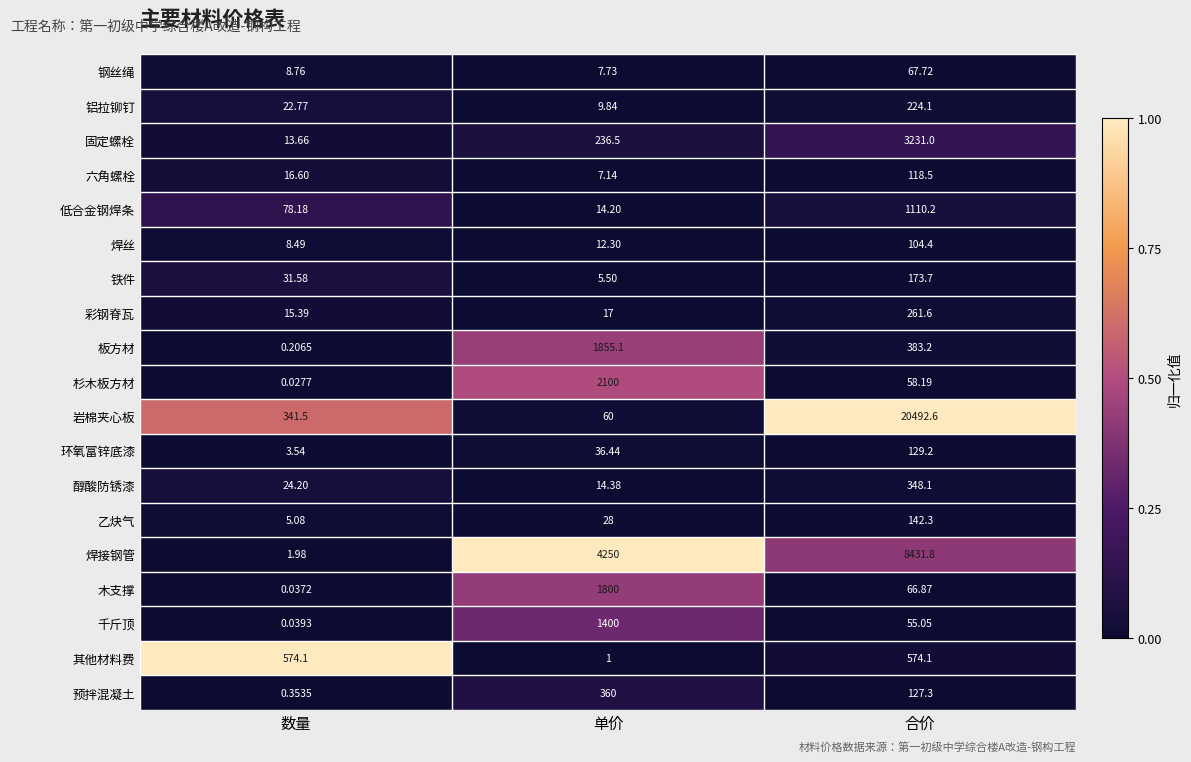

Rank the series at 数量 from lowest to highest value.

杉木板方材, 木支撑, 千斤顶, 板方材, 预拌混凝土, 焊接钢管, 环氧富锌底漆, 乙炔气, 焊丝, 钢丝绳, 固定螺栓, 彩钢脊瓦, 六角螺栓, 铝拉铆钉, 醇酸防锈漆, 铁件, 低合金钢焊条, 岩棉夹心板, 其他材料费